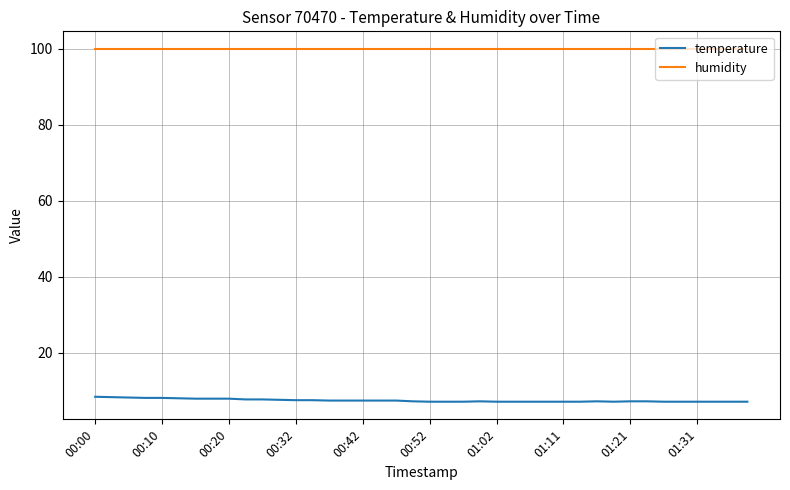

List the series in order of their overall mean, highest first.

humidity, temperature